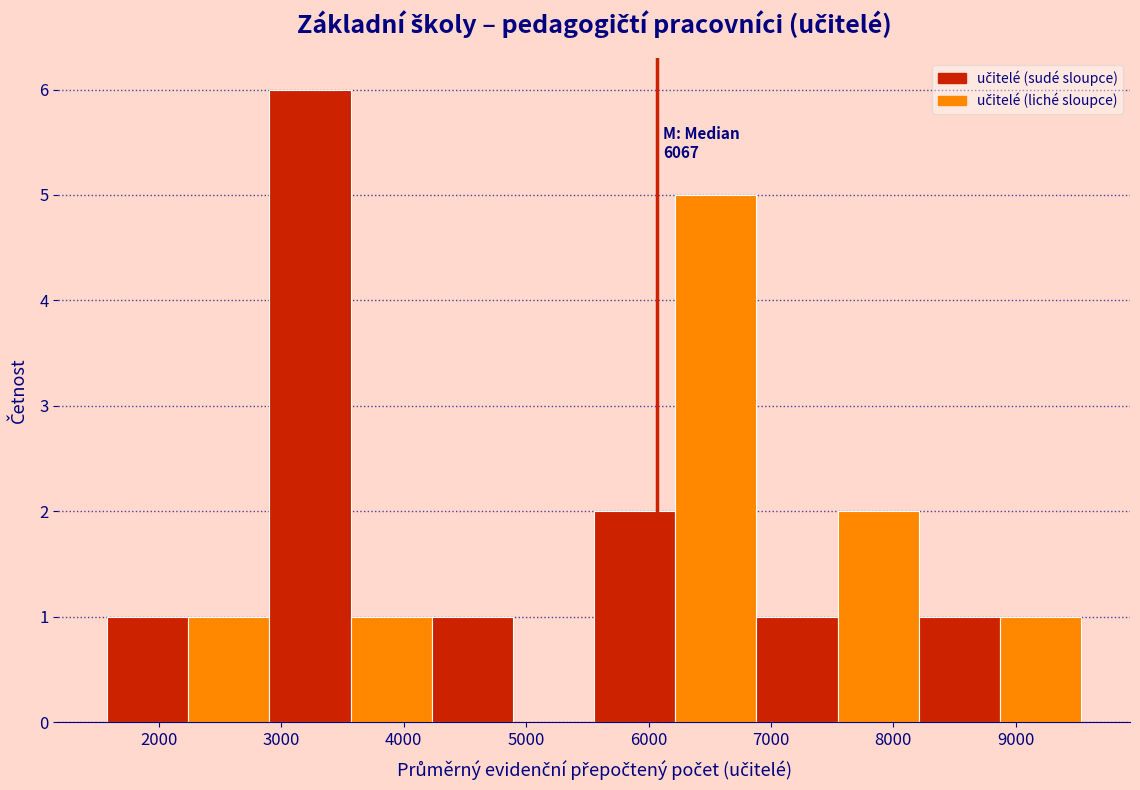

Which range on the x-axis has the tallest bar?

2900 to 3600